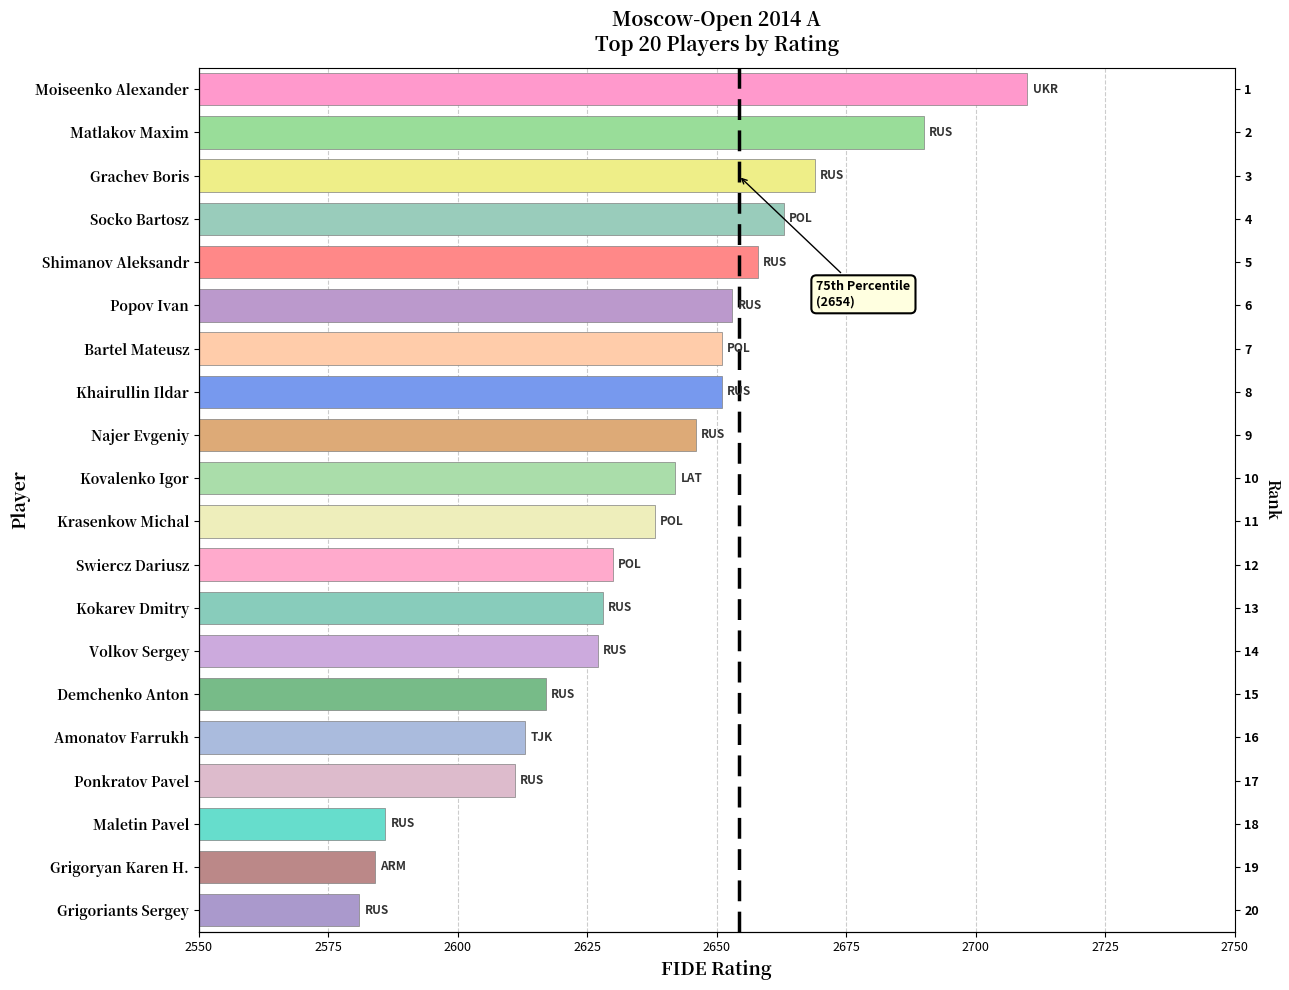

Rank the categories by value from lowest to highest.

Grigoriants Sergey, Grigoryan Karen H., Maletin Pavel, Ponkratov Pavel, Amonatov Farrukh, Demchenko Anton, Volkov Sergey, Kokarev Dmitry, Swiercz Dariusz, Krasenkow Michal, Kovalenko Igor, Najer Evgeniy, Bartel Mateusz, Khairullin Ildar, Popov Ivan, Shimanov Aleksandr, Socko Bartosz, Grachev Boris, Matlakov Maxim, Moiseenko Alexander